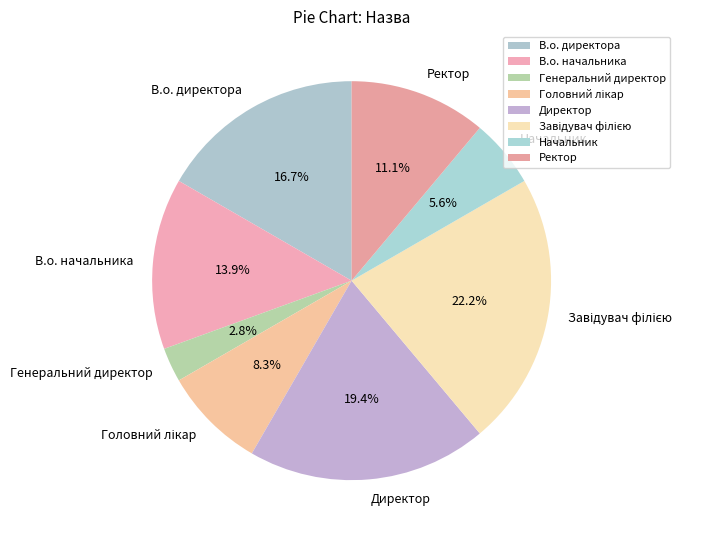

To the nearest percent, what is the difference between the largest and smallest slice percentages?

19%